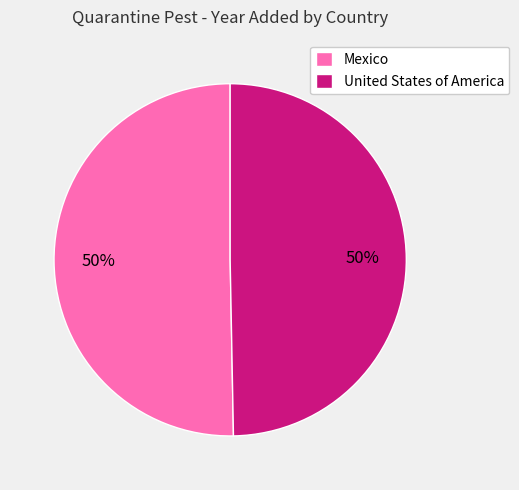

To the nearest percent, what portion does United States of America represent?

50%